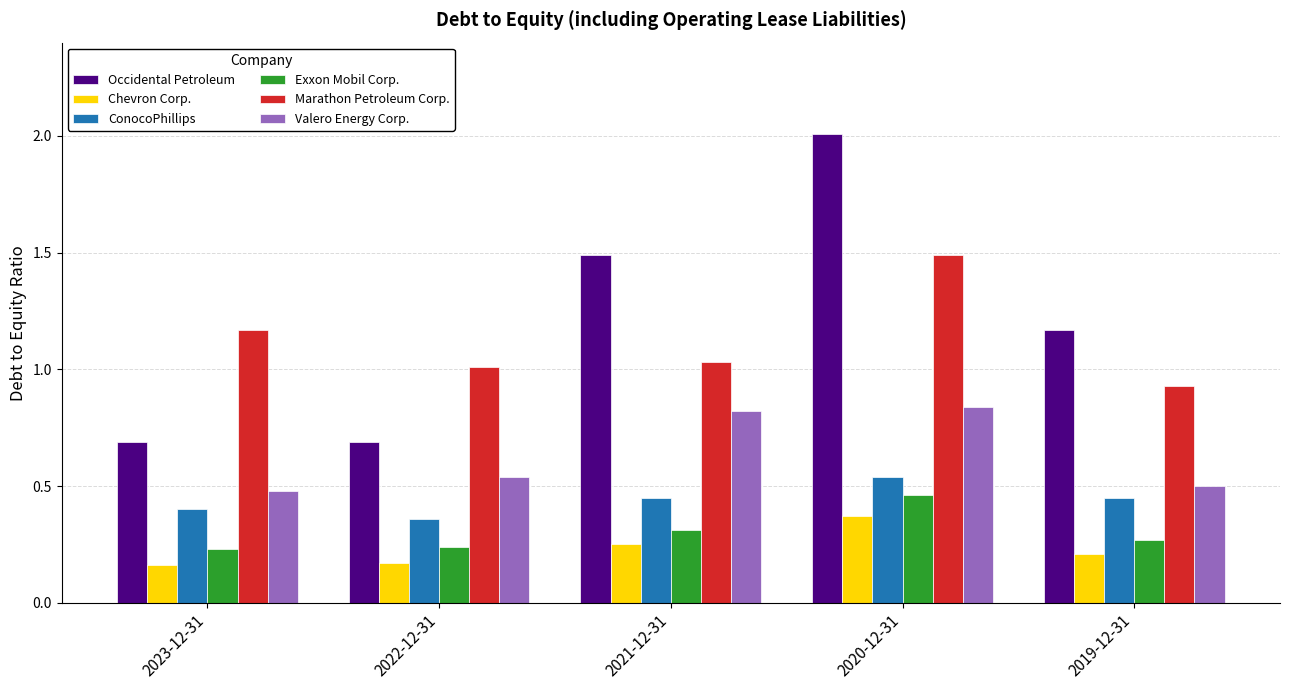

What is the total value across all series at 2019-12-31?

3.5